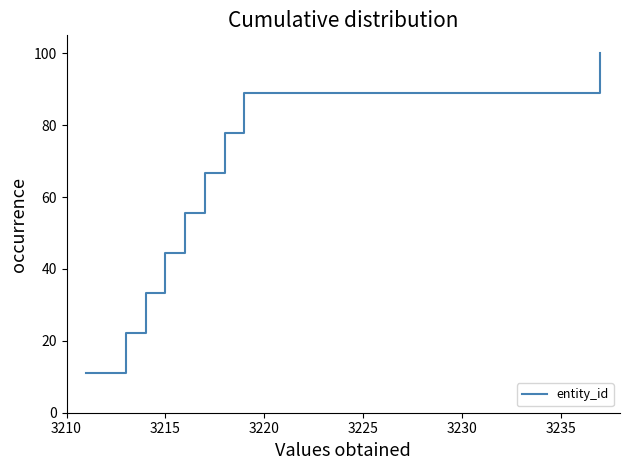

What is the smallest value displayed?

11.1